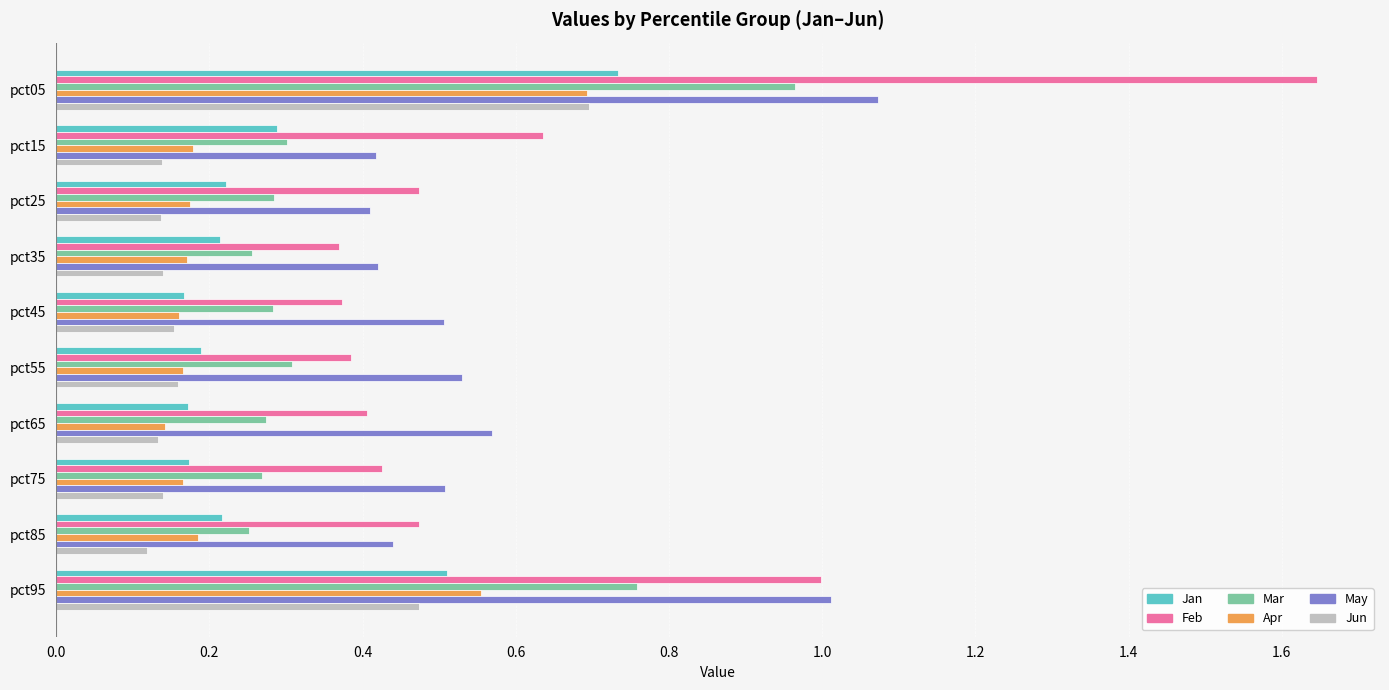

Which series has the largest range (max minus min)?

Feb